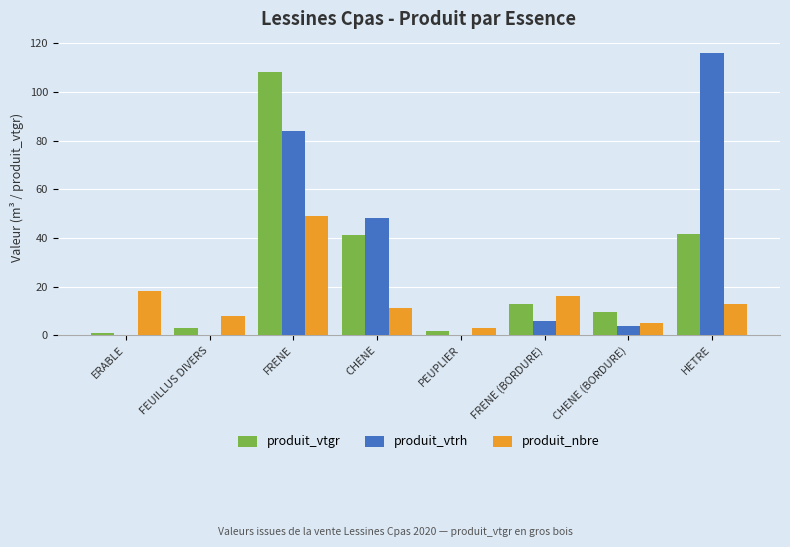

Reading left to right, what are all the values shown in this chart?

produit_vtgr: 1.0	3.0	108.3	41.0	1.9	12.7	9.4	41.5
produit_vtrh: 0.0	0.0	84.0	48.0	0.0	6.0	4.0	116.0
produit_nbre: 18.0	8.0	49.0	11.0	3.0	16.0	5.0	13.0